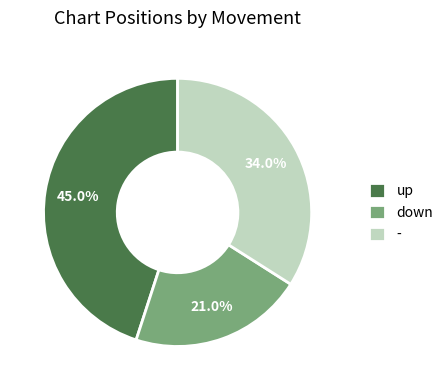

What percentage do down and up together represent?

66.0%